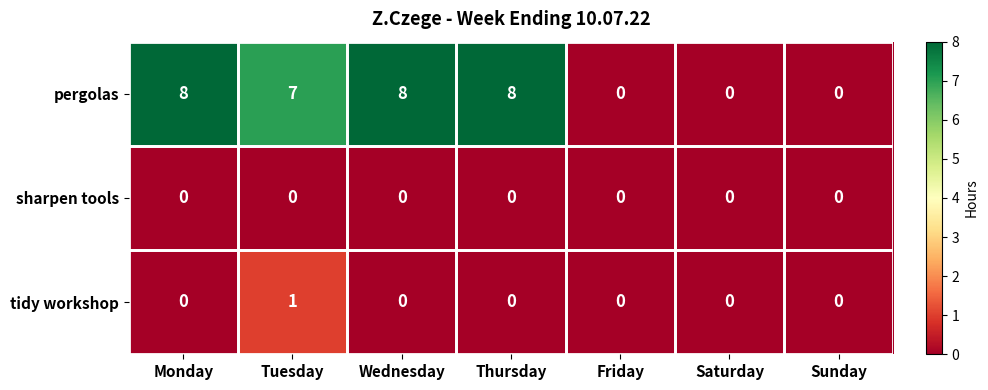

Which series has the largest range (max minus min)?

pergolas